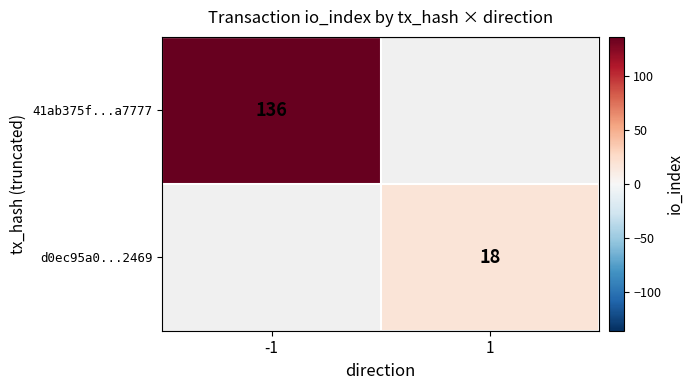

The 41ab375f...a7777 series shows 242 at -1. True or false?

False